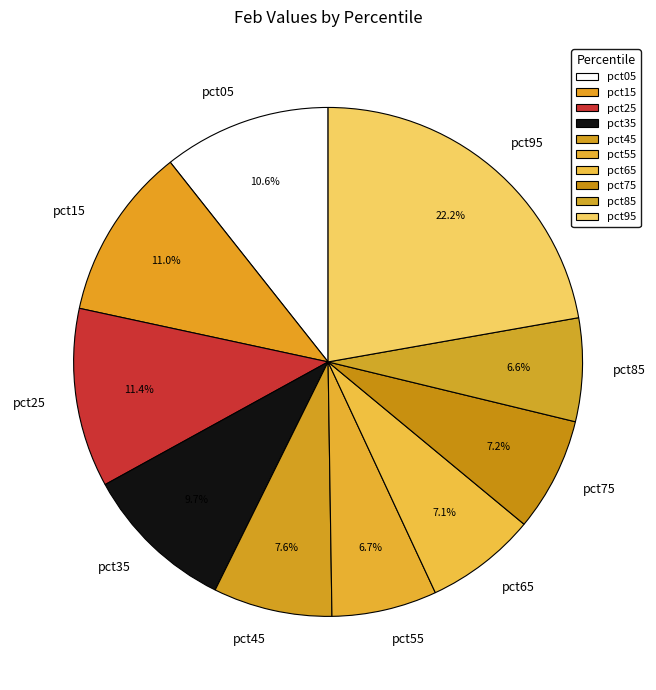

Which slice is the largest?

pct95